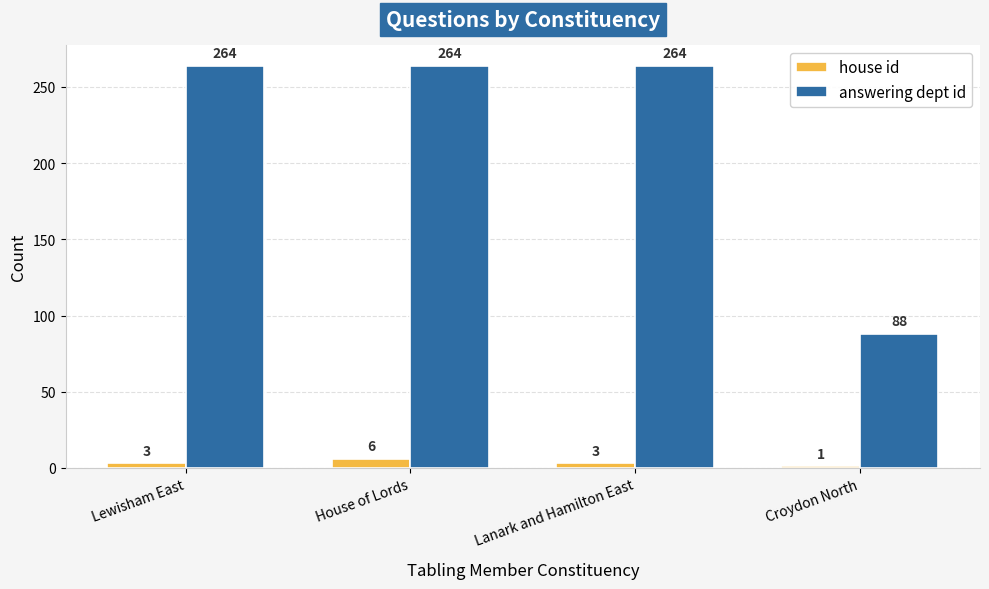

What is the label of the 3rd bar from the left?

Lanark and Hamilton East